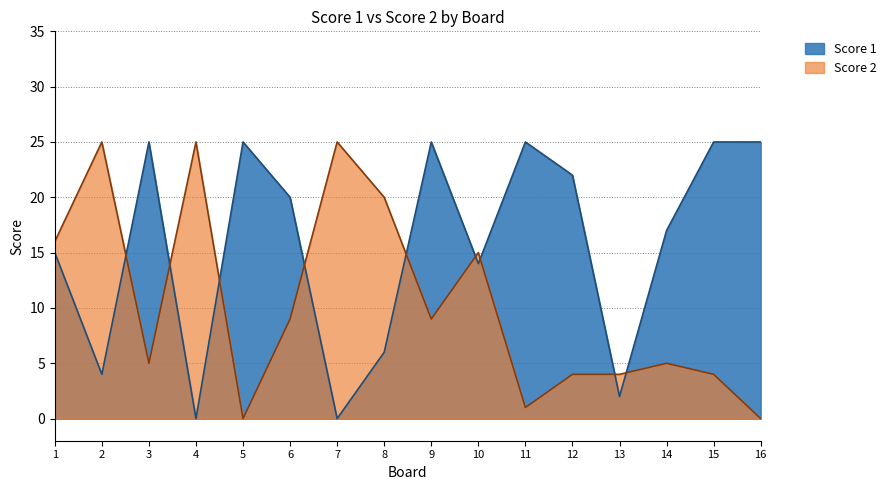

What is the highest value of the Score 2 series?

25